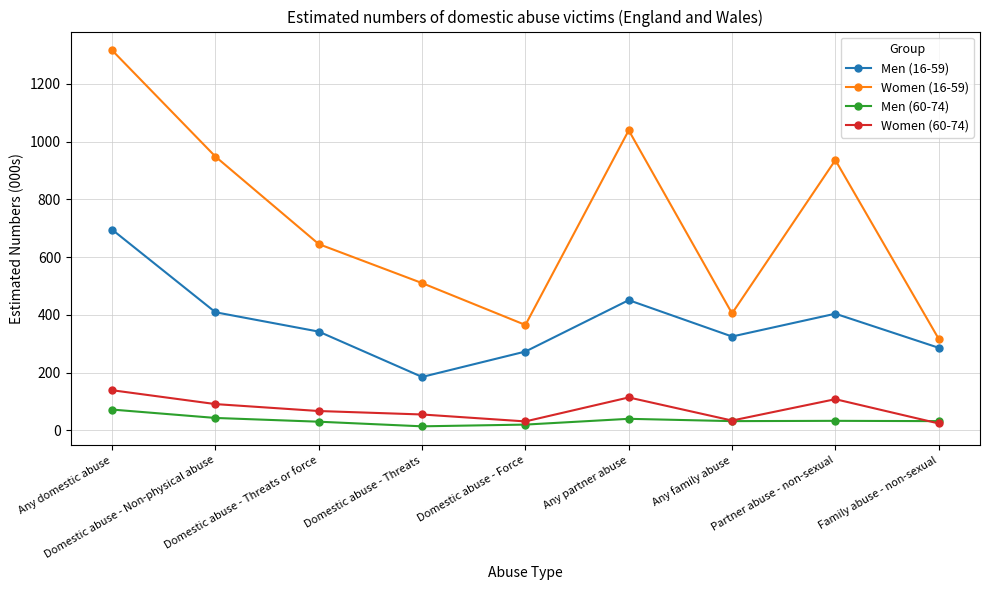

Rank the series by their maximum value, from lowest to highest.

Men (60-74), Women (60-74), Men (16-59), Women (16-59)